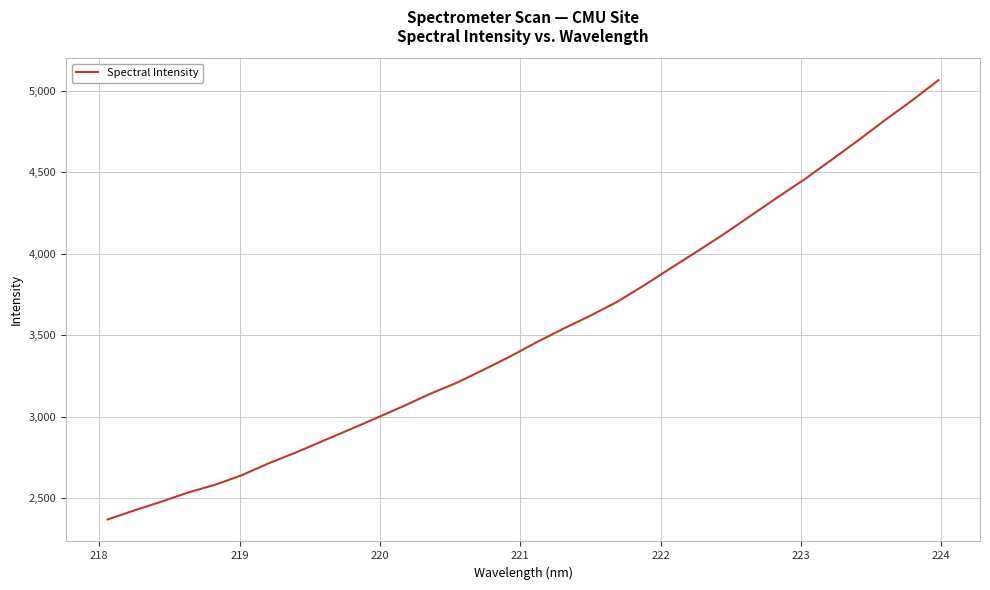

What is the maximum value shown in the chart?

5064.9